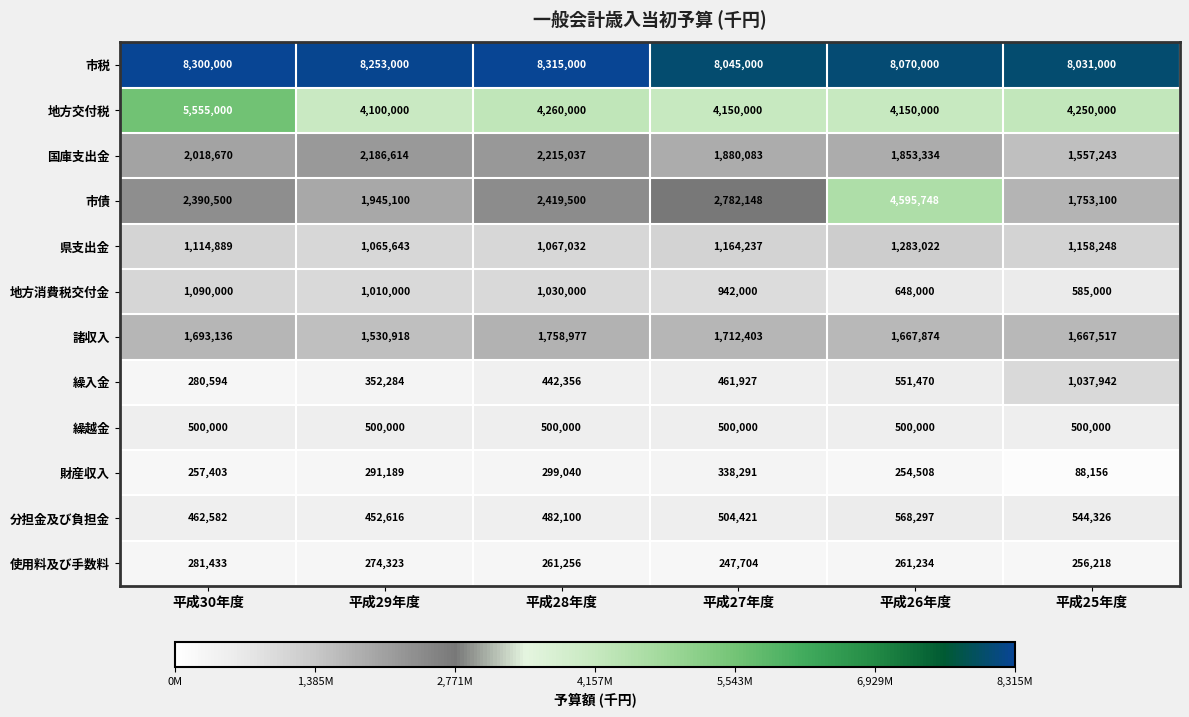

List the series in order of their peak value, highest first.

市税, 地方交付税, 市債, 国庫支出金, 諸収入, 県支出金, 地方消費税交付金, 繰入金, 分担金及び負担金, 繰越金, 財産収入, 使用料及び手数料